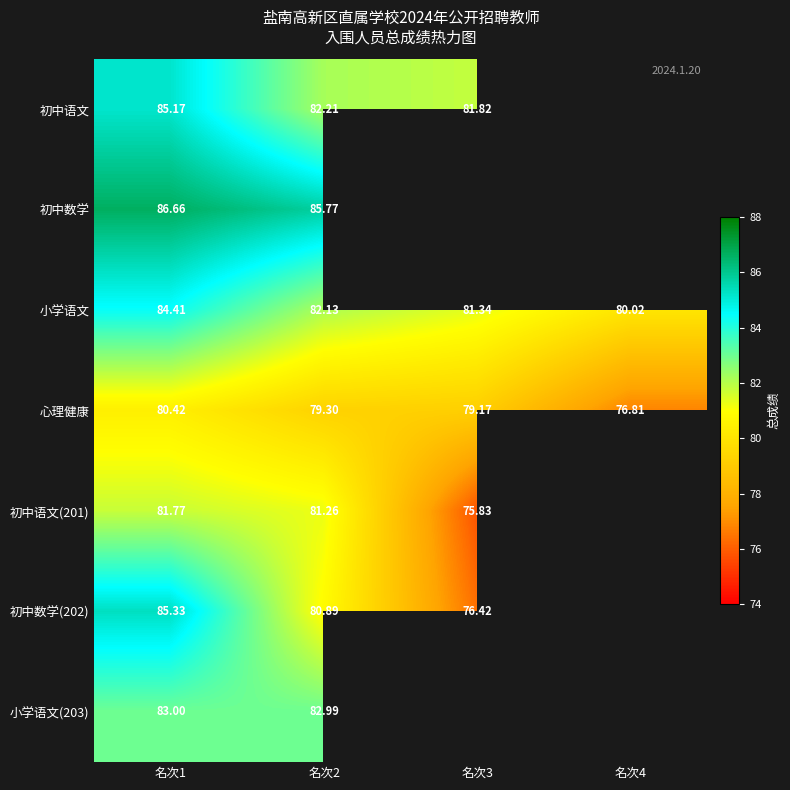

True or false: 心理健康 has a value of 34.8 at 名次2.

False